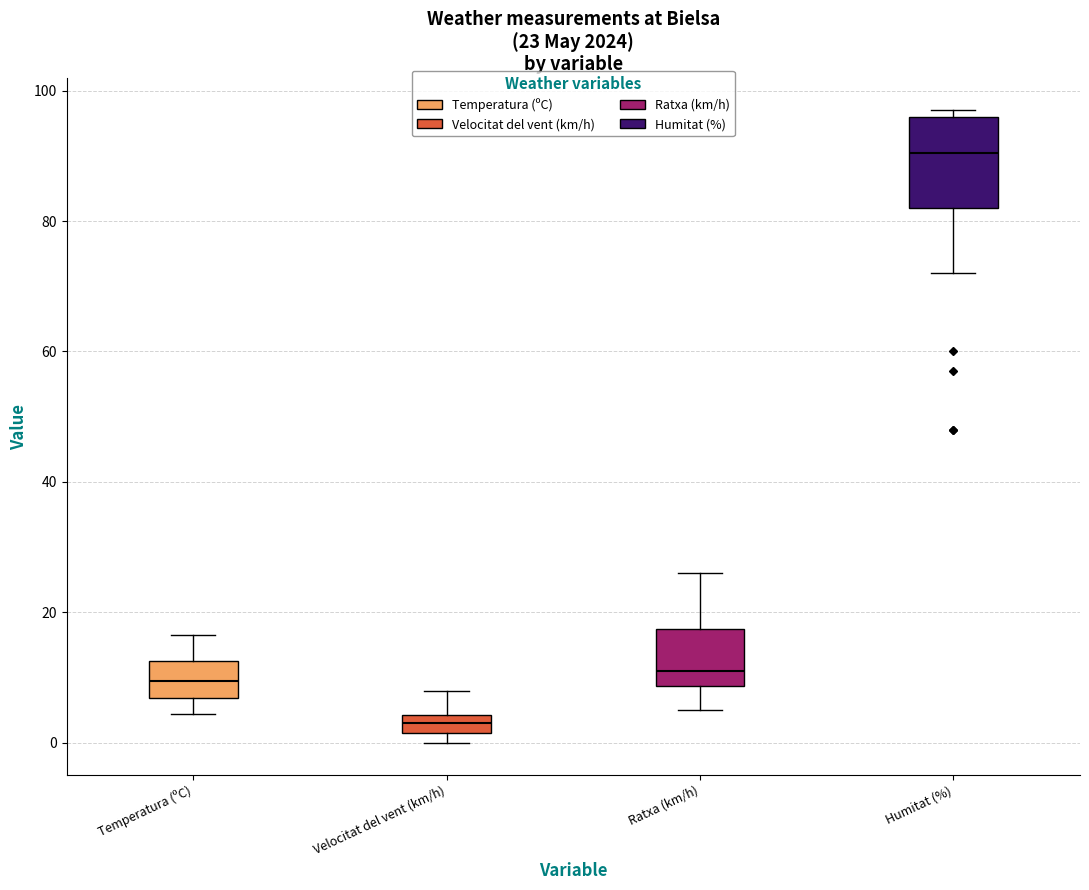

Which box is the tallest, from its lower edge to its upper edge?

Humitat (%)